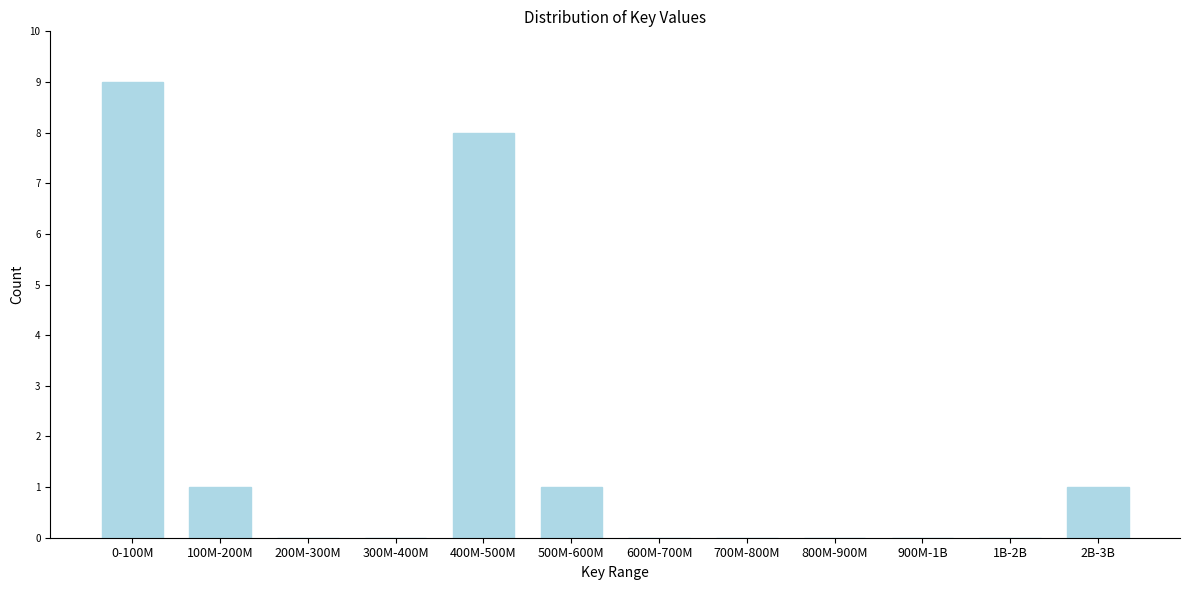

Reading right to left, extract all data points from this chart.

2B-3B=1	1B-2B=0	900M-1B=0	800M-900M=0	700M-800M=0	600M-700M=0	500M-600M=1	400M-500M=8	300M-400M=0	200M-300M=0	100M-200M=1	0-100M=9